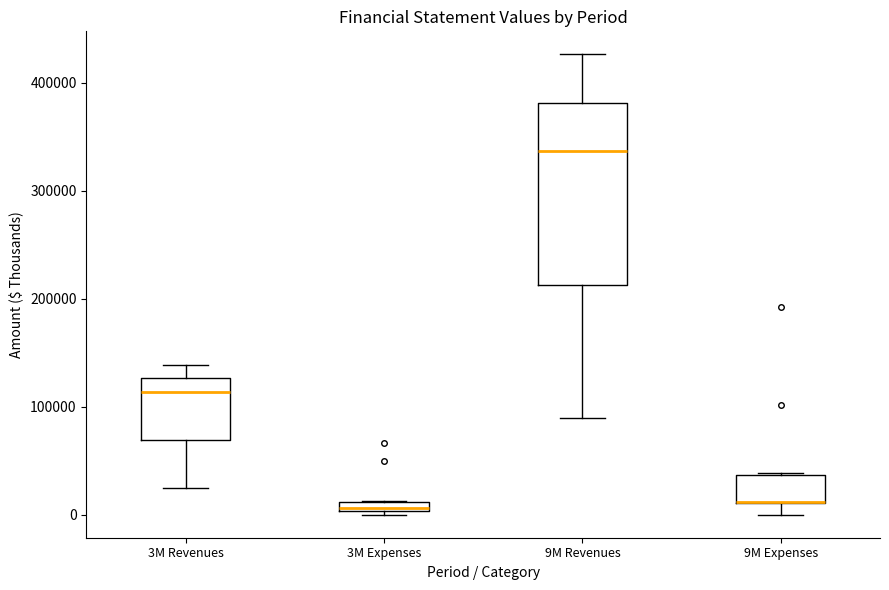

Which box is the tallest, from its lower edge to its upper edge?

9M Revenues